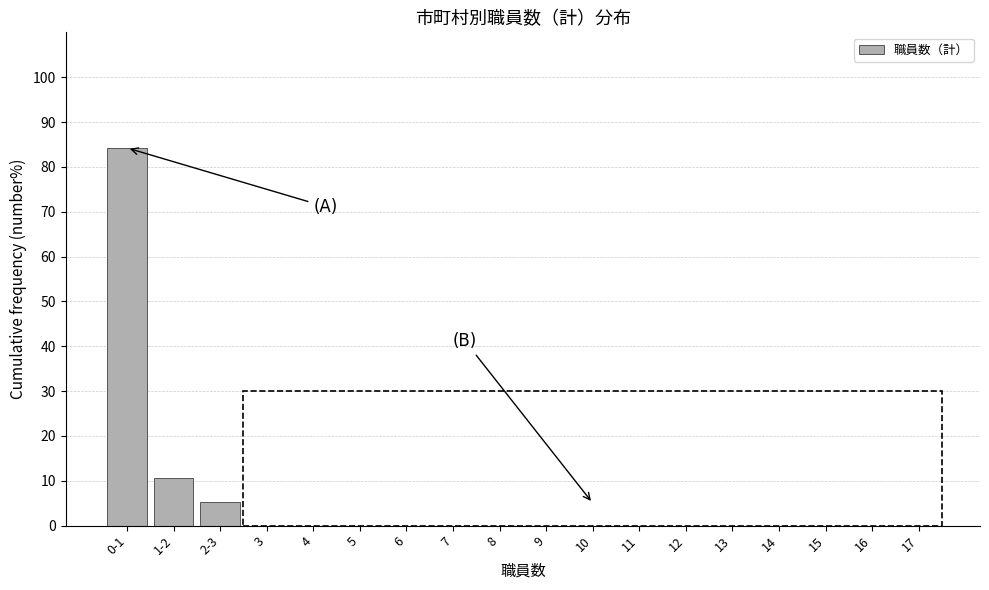

Reading left to right, extract all data points from this chart.

0-1=84.2	1-2=10.5	2-3=5.3	3=0.0	4=0.0	5=0.0	6=0.0	7=0.0	8=0.0	9=0.0	10=0.0	11=0.0	12=0.0	13=0.0	14=0.0	15=0.0	16=0.0	17=0.0